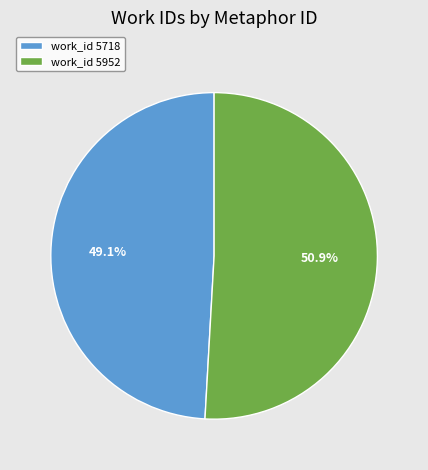

Is there any slice that represents more than half of the pie?

Yes